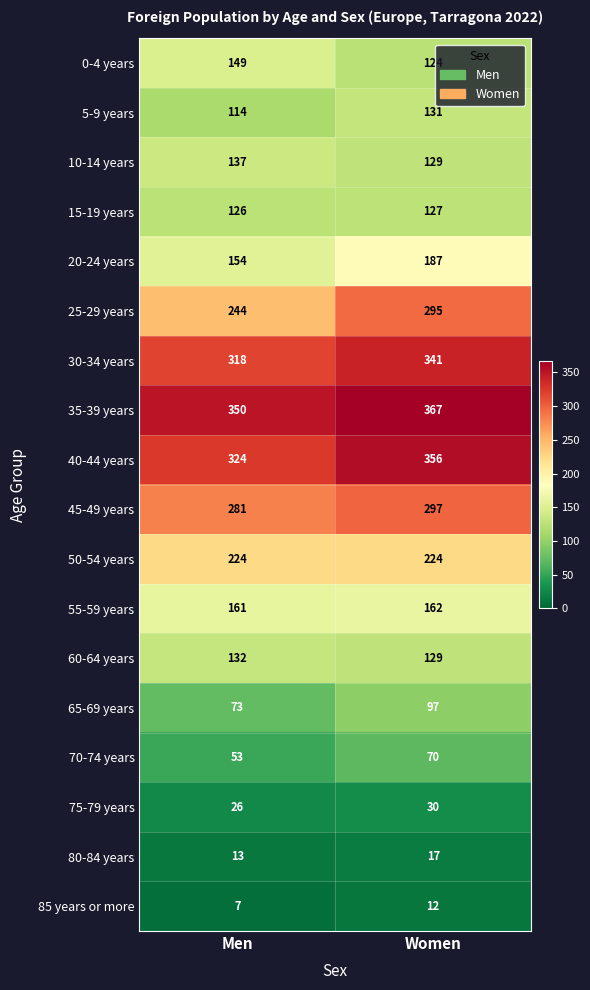

Is it true that 55-59 years equals 161 at Men?

True